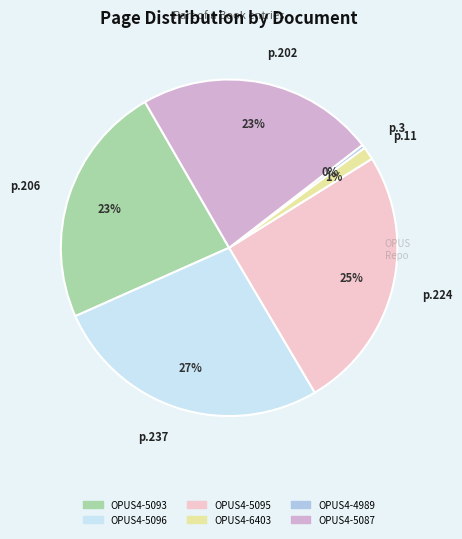

Which category has the smallest portion of the pie?

OPUS4-4989